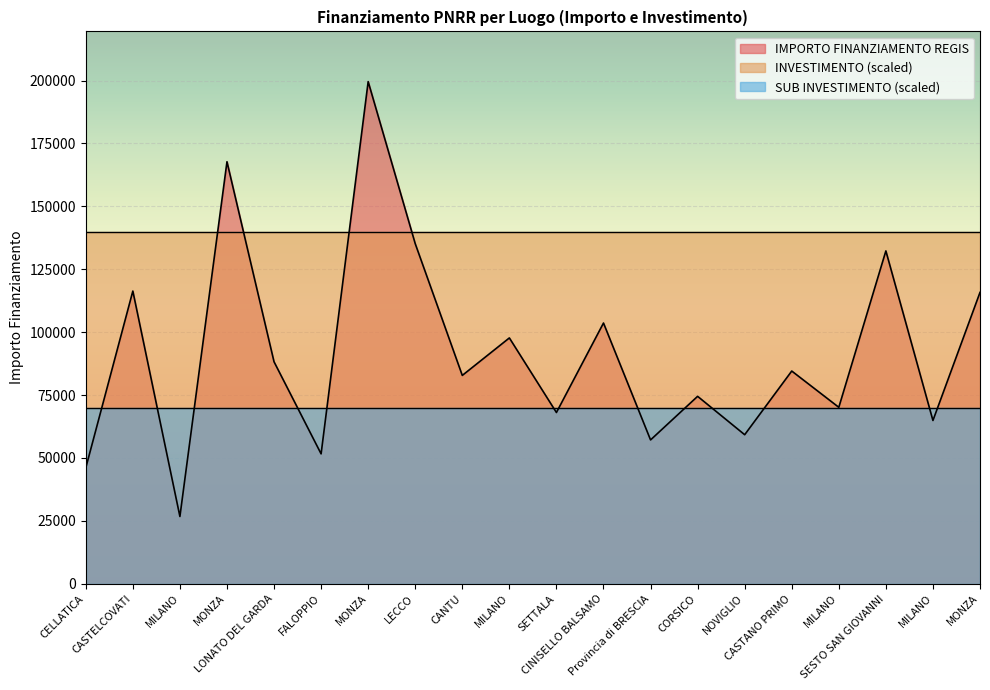

Reading left to right, transcribe all the data shown in this chart.

IMPORTO FINANZIAMENTO REGIS: CELLATICA=46044.5	CASTELCOVATI=116324.6	MILANO=26730.0	MONZA=167724.8	LONATO DEL GARDA=88213.8	FALOPPIO=51620.1	MONZA=199567.7	LECCO=135157.2	CANTU=82798.6	MILANO=97694.9	SETTALA=68057.8	CINISELLO BALSAMO=103619.9	Provincia di BRESCIA=57160.7	CORSICO=74486.0	NOVIGLIO=59229.0	CASTANO PRIMO=84538.8	MILANO=70120.9	SESTO SAN GIOVANNI=132279.7	MILANO=64886.6	MONZA=115789.8
INVESTIMENTO: CELLATICA=1.4	CASTELCOVATI=1.4	MILANO=1.4	MONZA=1.4	LONATO DEL GARDA=1.4	FALOPPIO=1.4	MONZA=1.4	LECCO=1.4	CANTU=1.4	MILANO=1.4	SETTALA=1.4	CINISELLO BALSAMO=1.4	Provincia di BRESCIA=1.4	CORSICO=1.4	NOVIGLIO=1.4	CASTANO PRIMO=1.4	MILANO=1.4	SESTO SAN GIOVANNI=1.4	MILANO=1.4	MONZA=1.4
SUB INVESTIMENTO: CELLATICA=1.4	CASTELCOVATI=1.4	MILANO=1.4	MONZA=1.4	LONATO DEL GARDA=1.4	FALOPPIO=1.4	MONZA=1.4	LECCO=1.4	CANTU=1.4	MILANO=1.4	SETTALA=1.4	CINISELLO BALSAMO=1.4	Provincia di BRESCIA=1.4	CORSICO=1.4	NOVIGLIO=1.4	CASTANO PRIMO=1.4	MILANO=1.4	SESTO SAN GIOVANNI=1.4	MILANO=1.4	MONZA=1.4